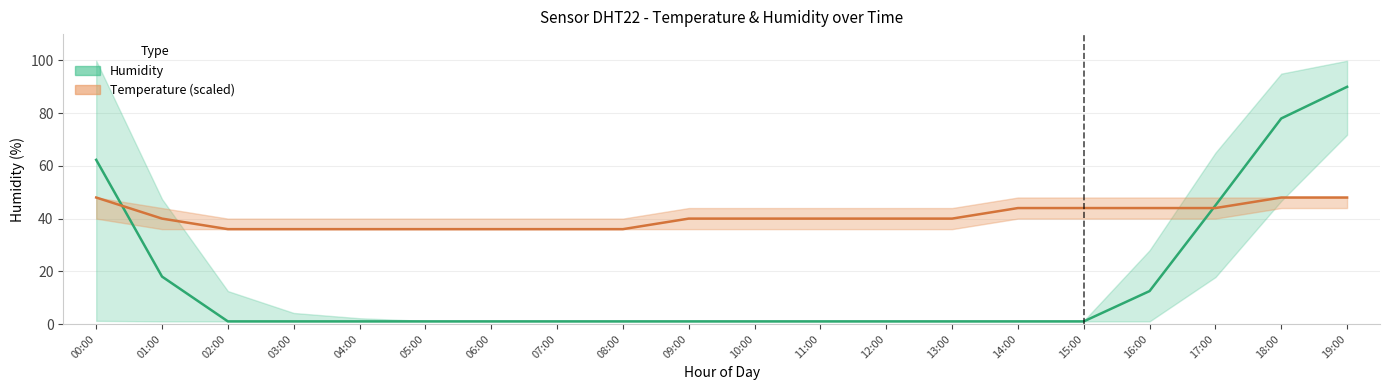

What is the minimum value shown in the chart?

1.0